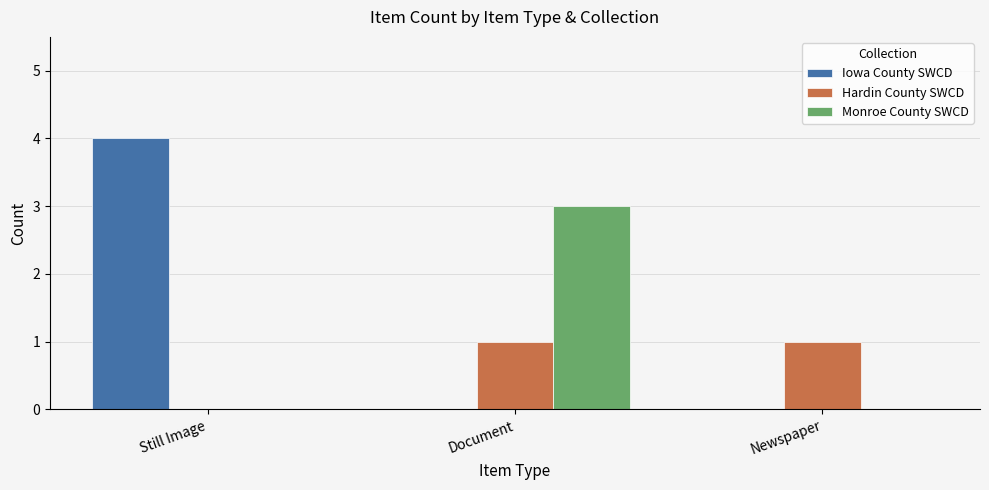

What is the maximum value for Iowa County SWCD?

4